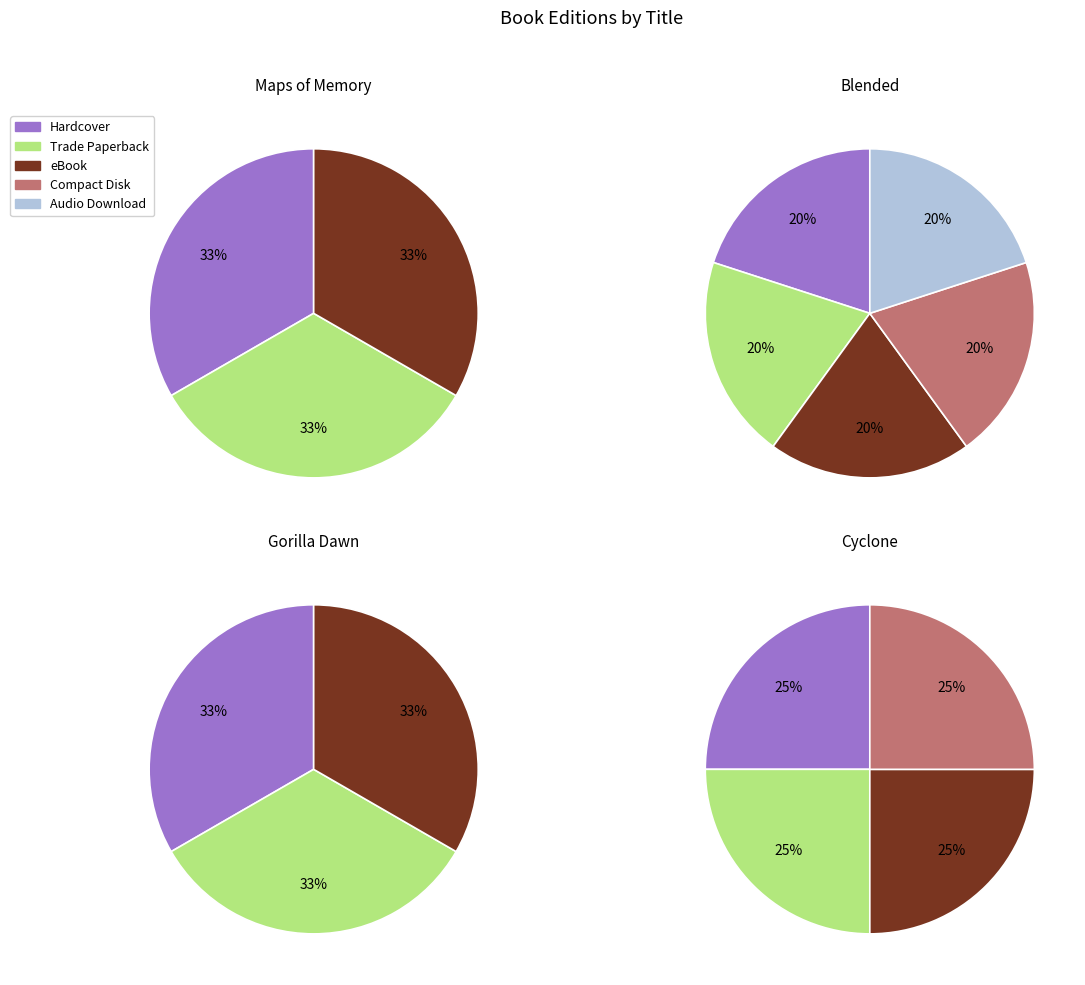

The 1 slice represents 11% of the pie. True or false?

False